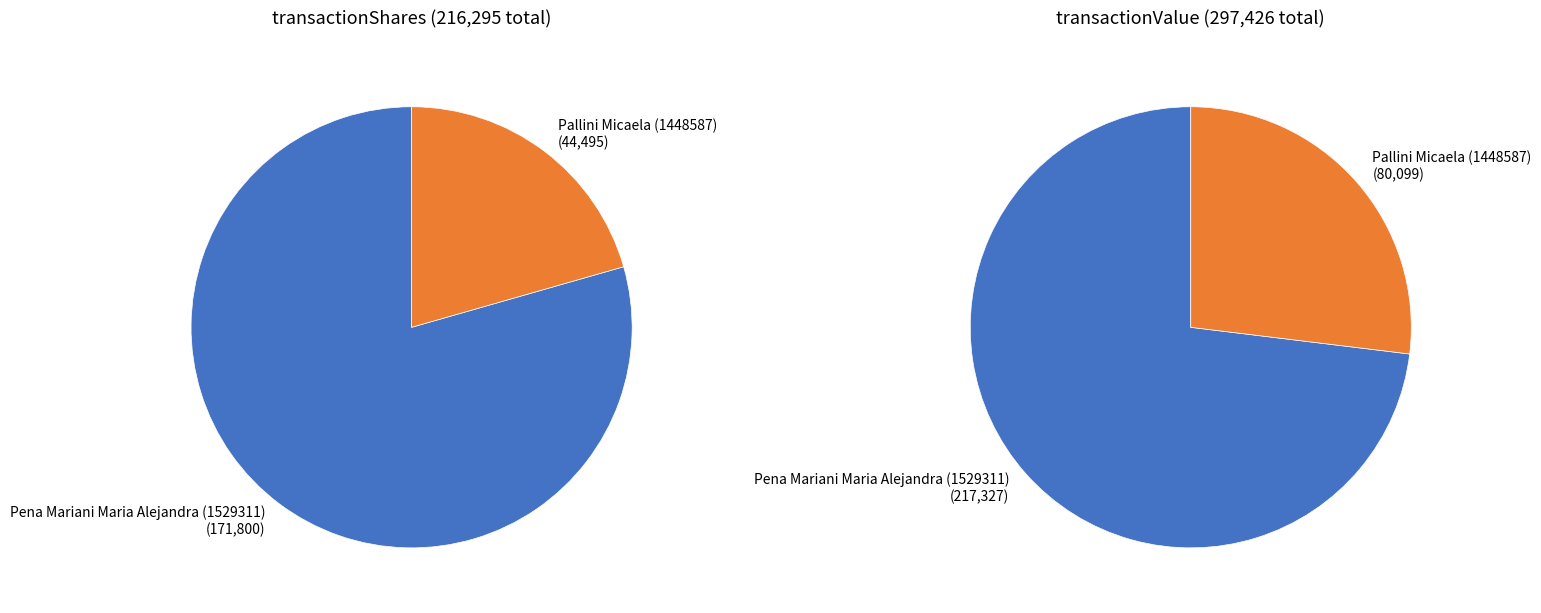

How many slices are in this pie chart?

2